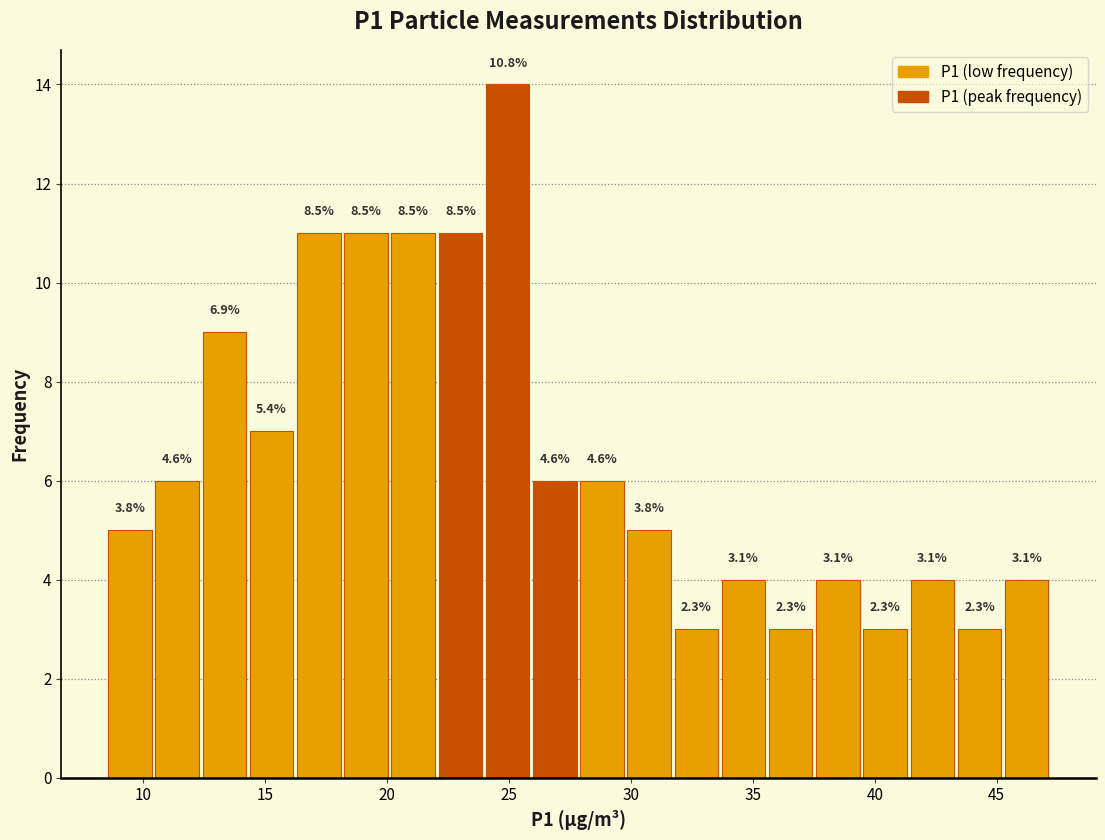

Read against the x-axis, roughly where is the centre of the tallest bar?

25.0